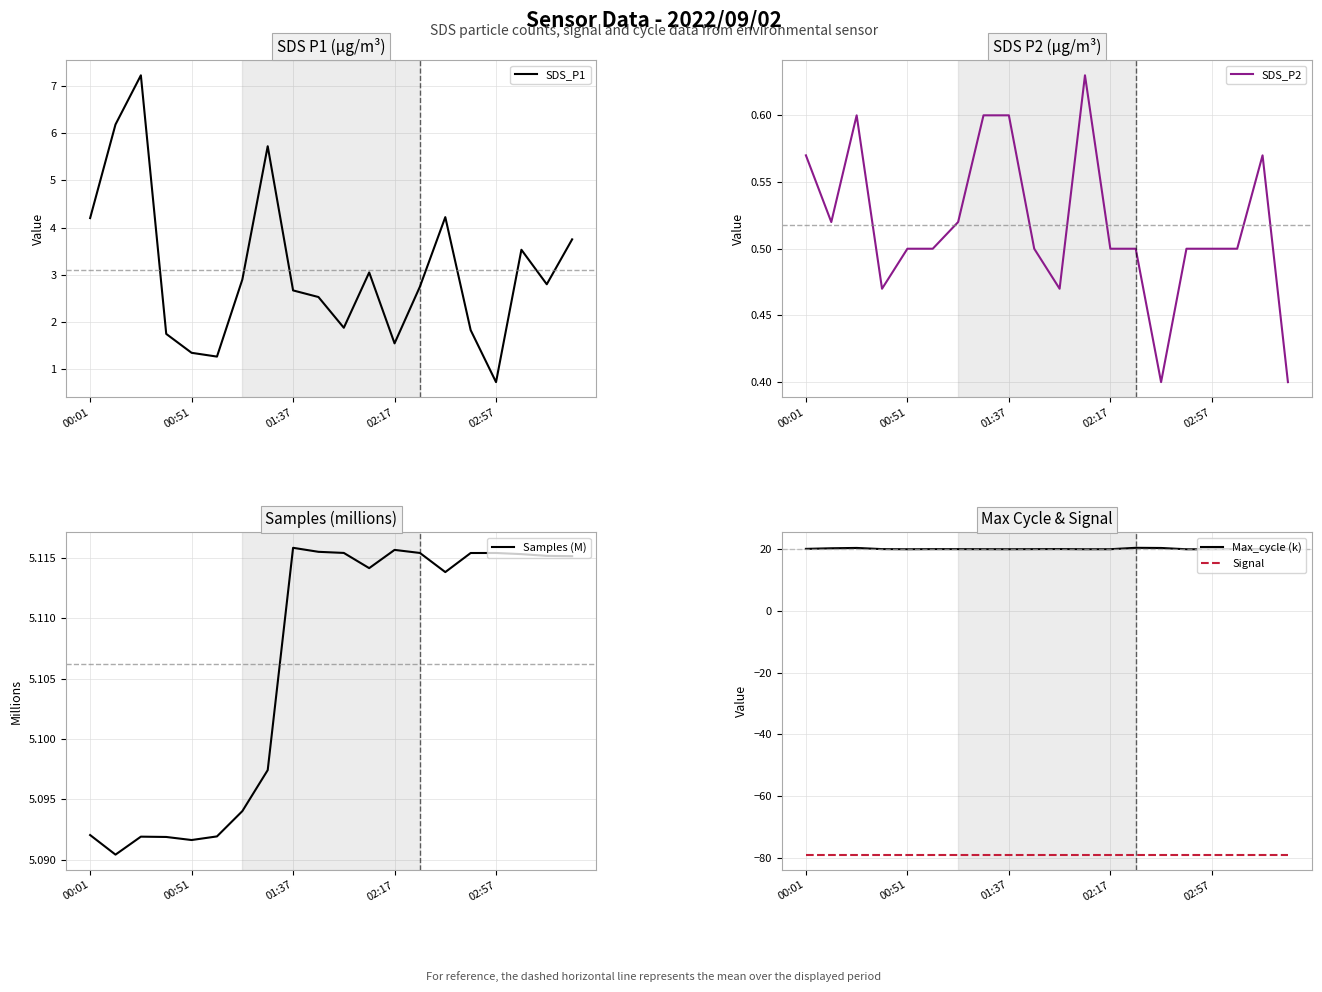

How many categories are shown in the chart?

20